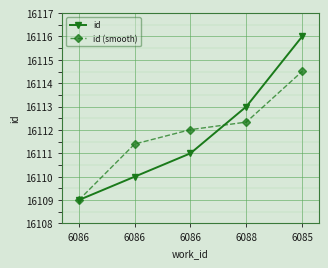

Count the number of categories in the chart.

5